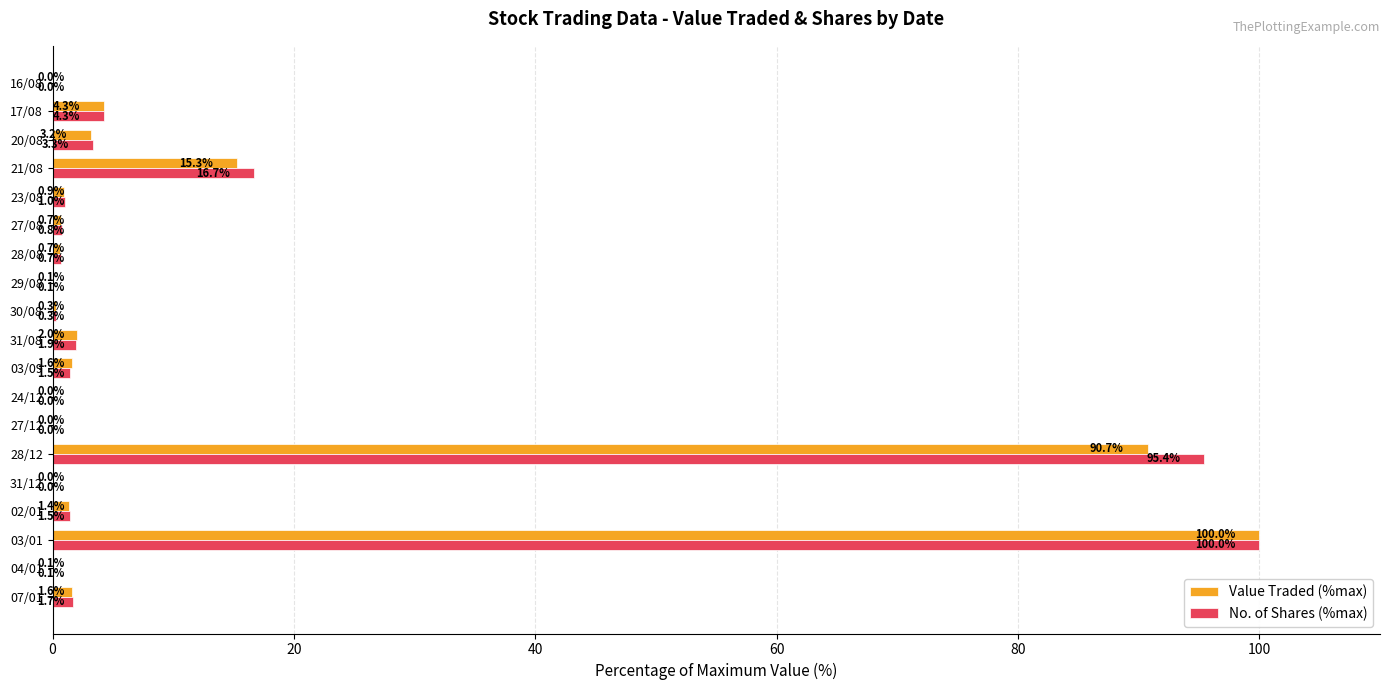

Where is No. of Shares (%max) nearest to the value 50?

21/08